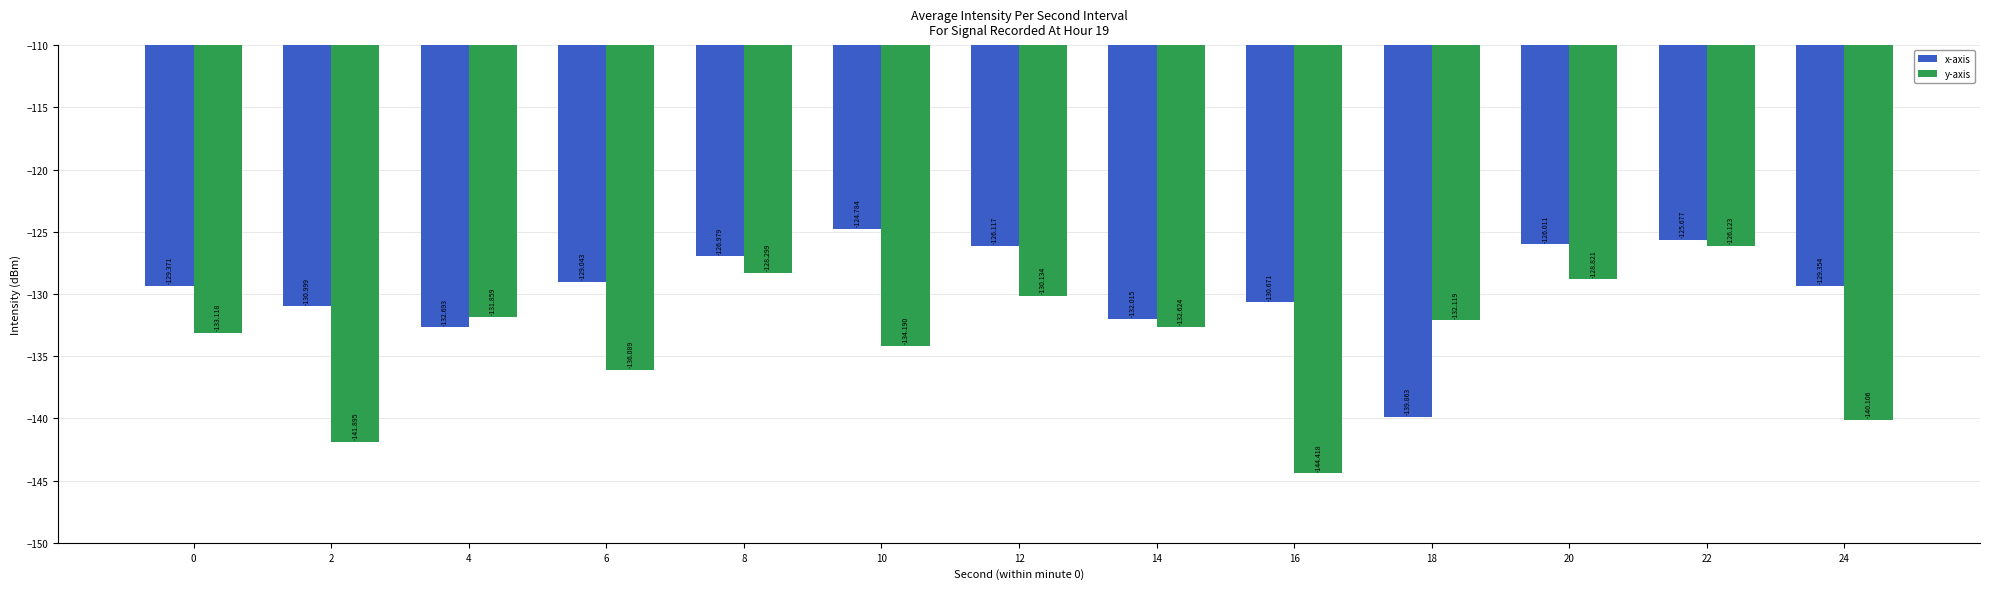

Is it true that x-axis equals -196.9 at 0?

False